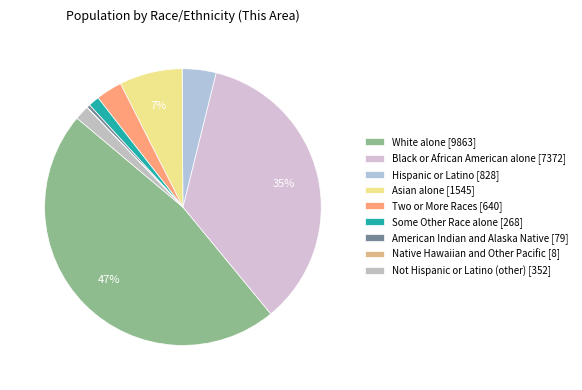

Count the number of slices in the pie.

9